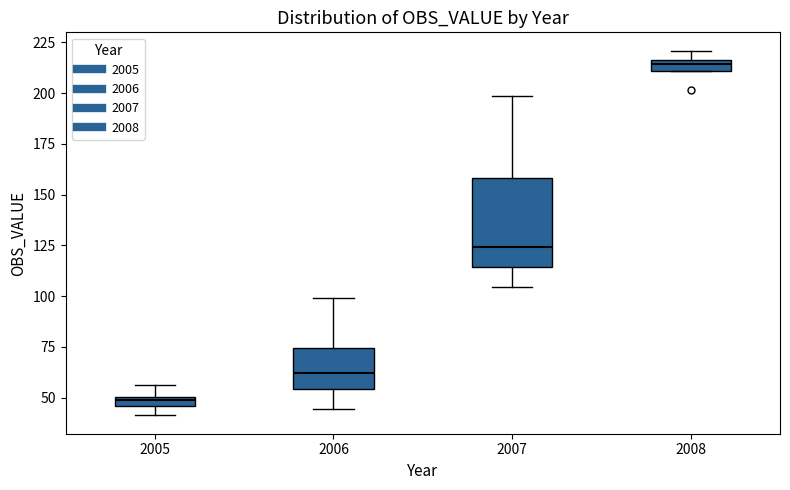

Which box is the tallest, from its lower edge to its upper edge?

2007